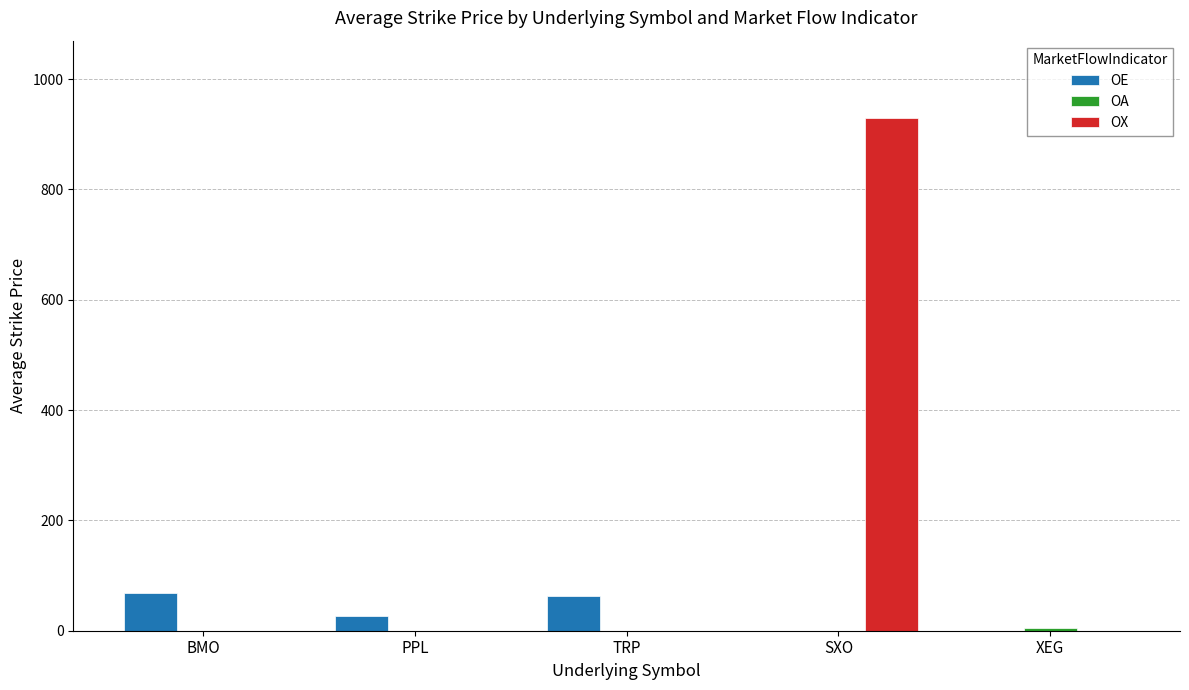

Which series changed the most between TRP and SXO?

OX